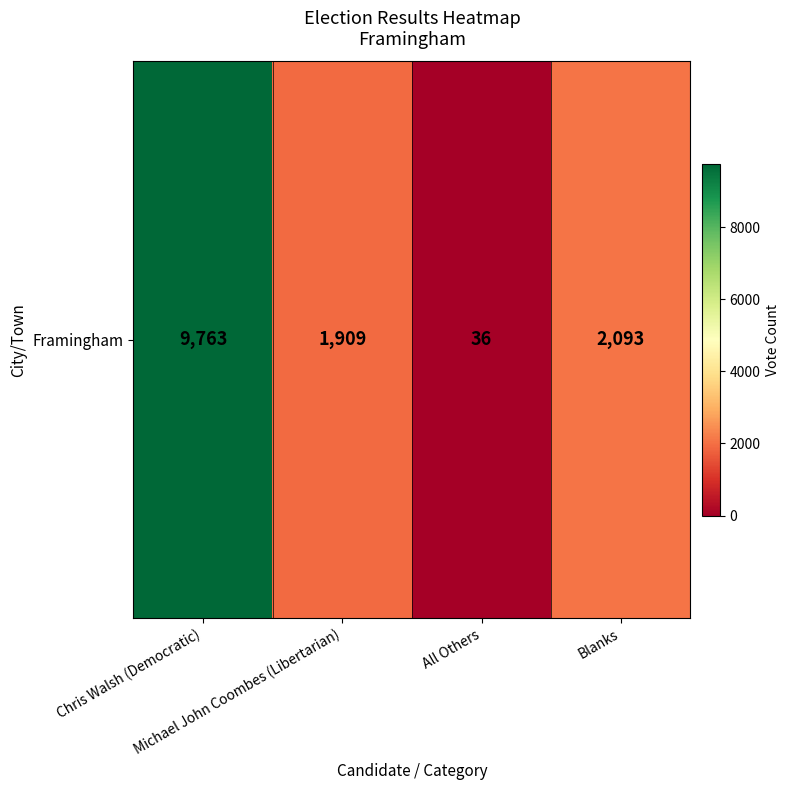

Reading left to right, transcribe all the data shown in this chart.

Chris Walsh (Democratic)=9763	Michael John Coombes (Libertarian)=1909	All Others=36	Blanks=2093